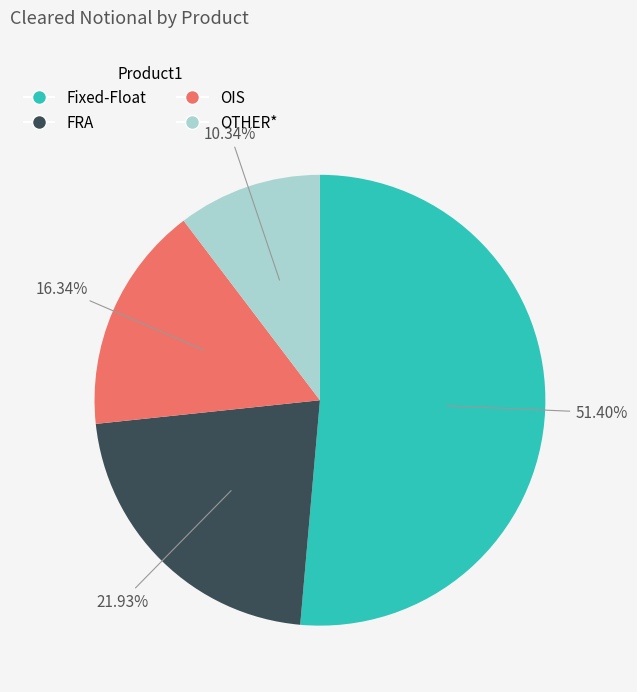

What percentage is the OIS slice, to the nearest percent?

16%